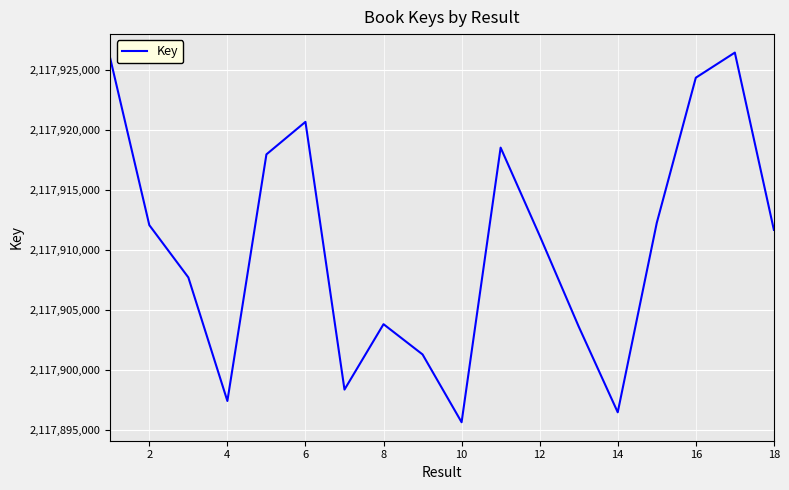

What is the maximum value shown in the chart?

2117926461